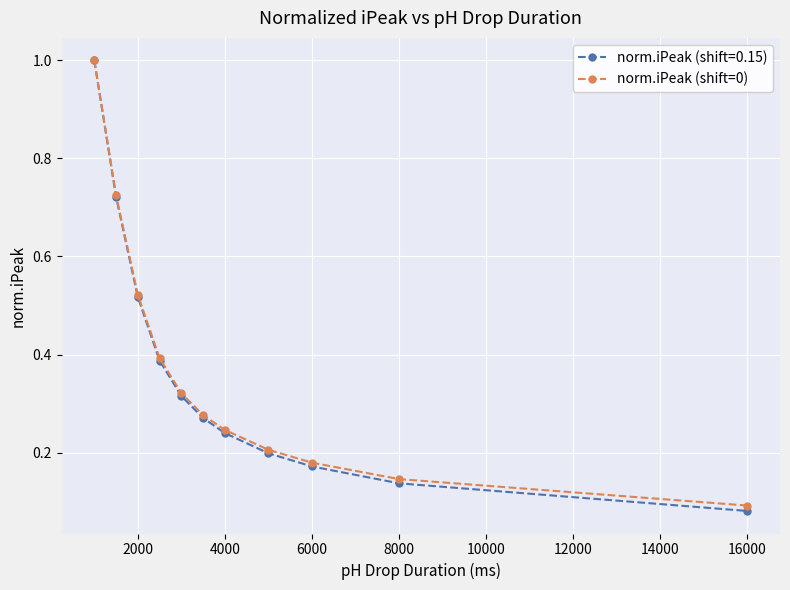

What is the maximum value shown in the chart?

1.0